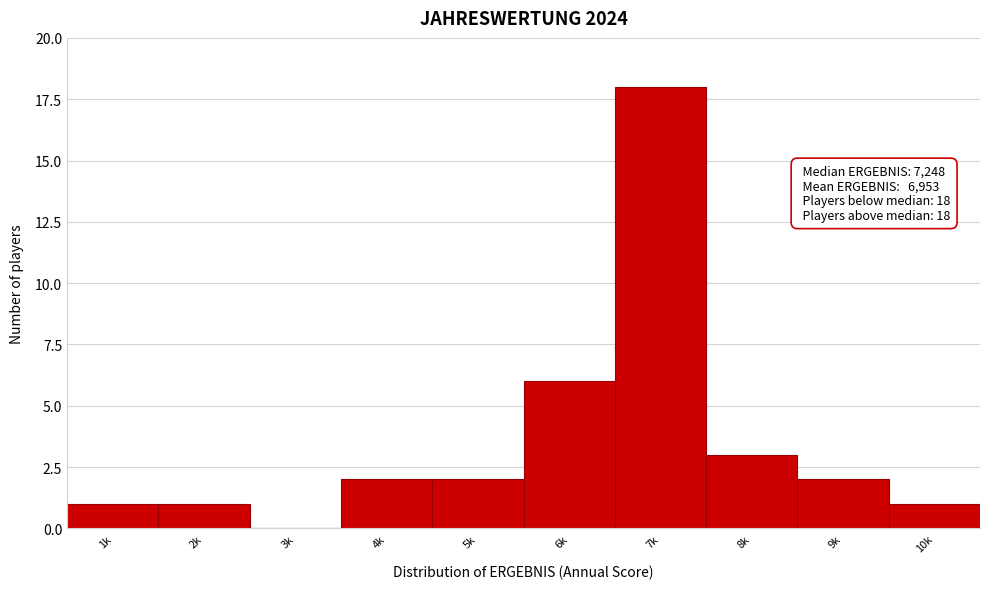

Reading right to left, extract all data points from this chart.

10k=1	9k=2	8k=3	7k=18	6k=6	5k=2	4k=2	3k=0	2k=1	1k=1